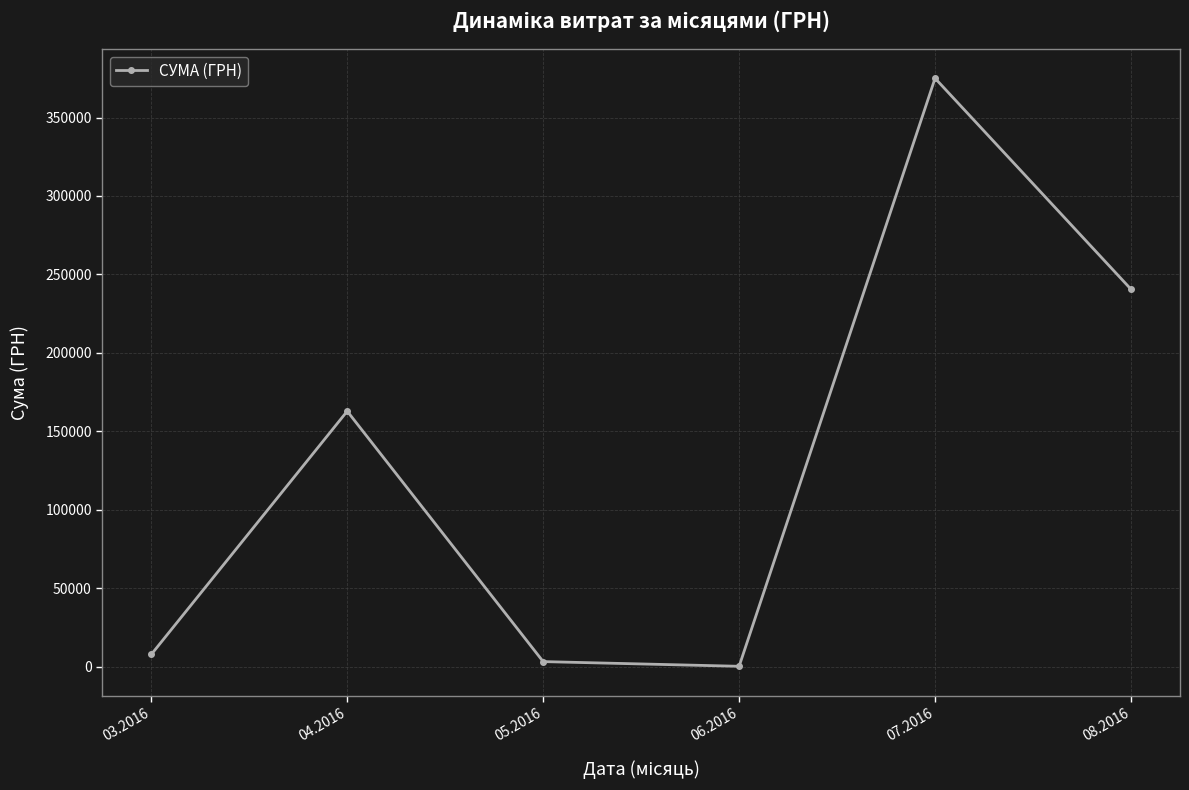

Reading left to right, list all the values displayed in this chart.

7713.7	162807.4	3172.7	180.0	375016.7	240517.0